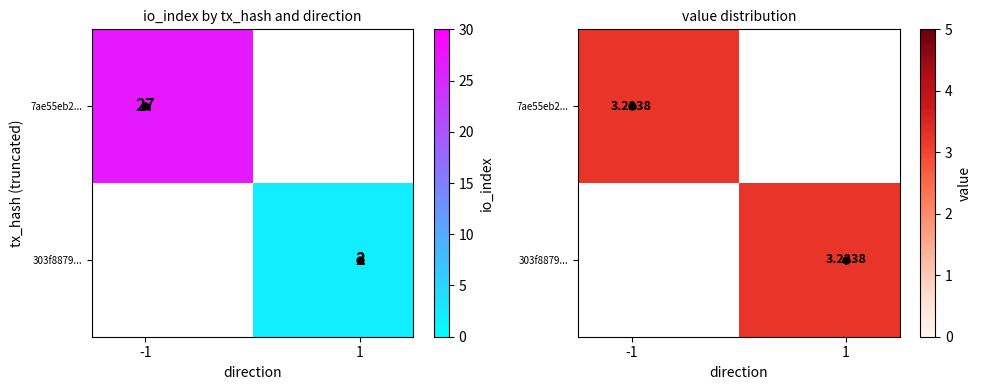

At direction, list the series in order from largest to smallest.

303f887904826be1fa141638045003949f0185b, 7ae55eb2b73760258041415bf206c375ab5d057